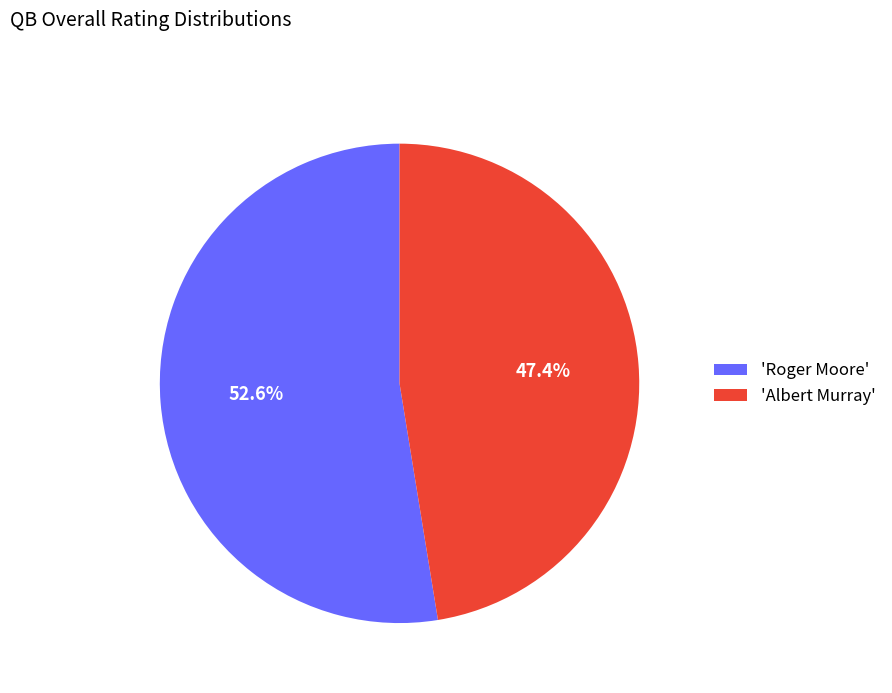

Which slice represents more than half of the pie?

'Roger Moore'